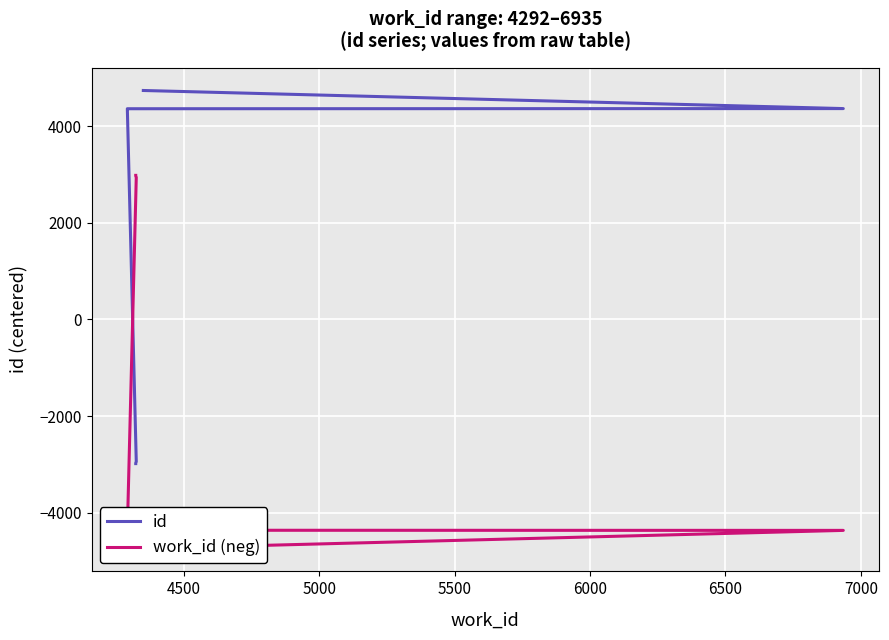

Rank the series by their average value, from lowest to highest.

work_id (neg), id